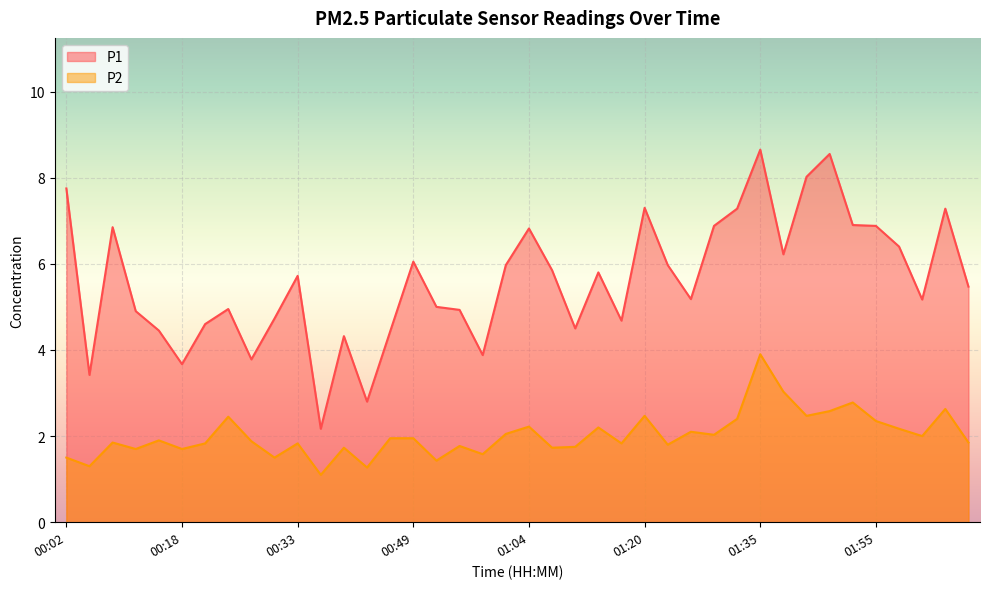

What is the label of the 32nd point from the left?

01:38